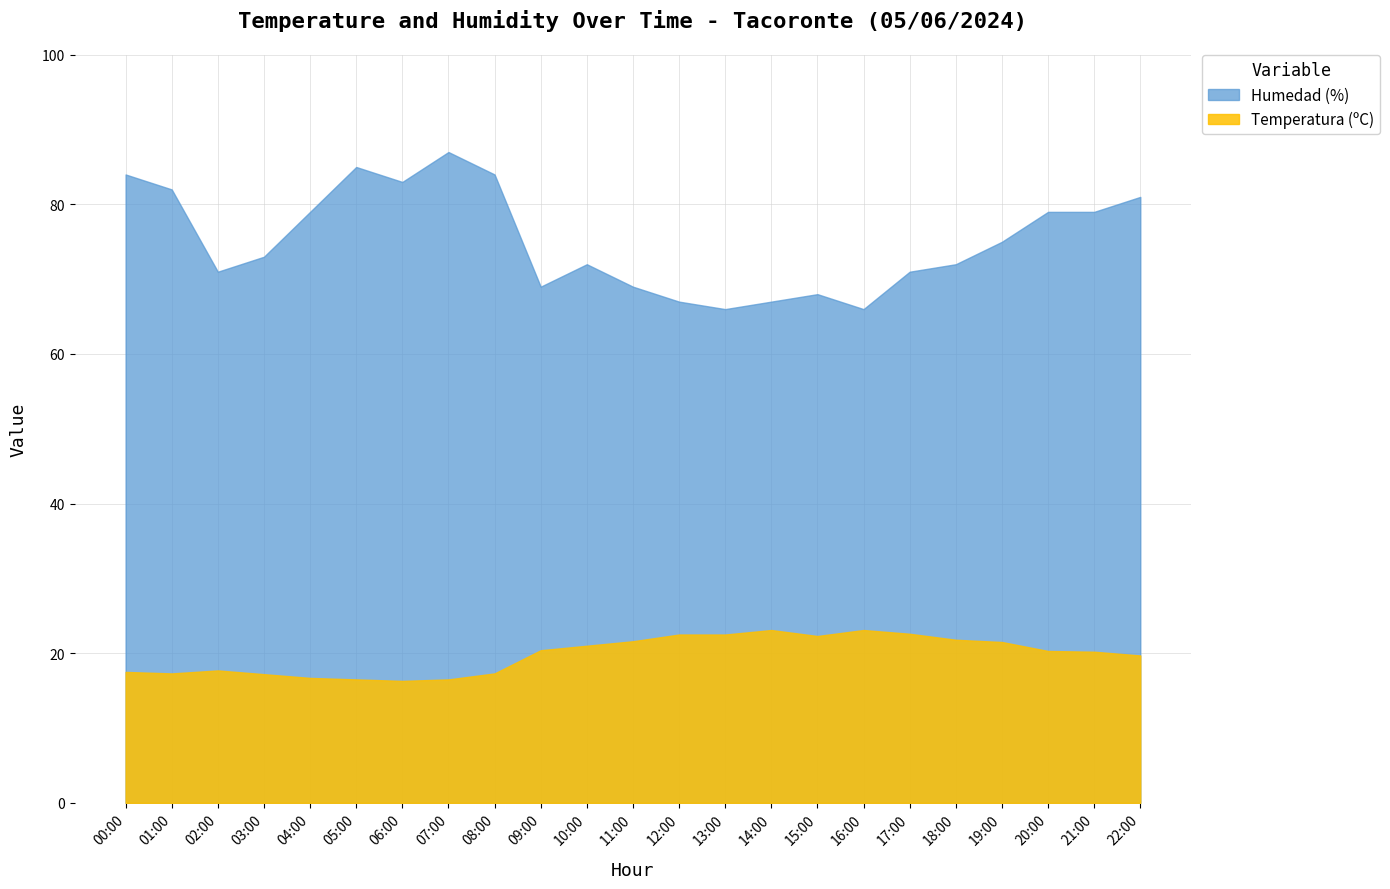

List the series in order of their overall mean, lowest first.

Temperatura (ºC), Humedad (%)